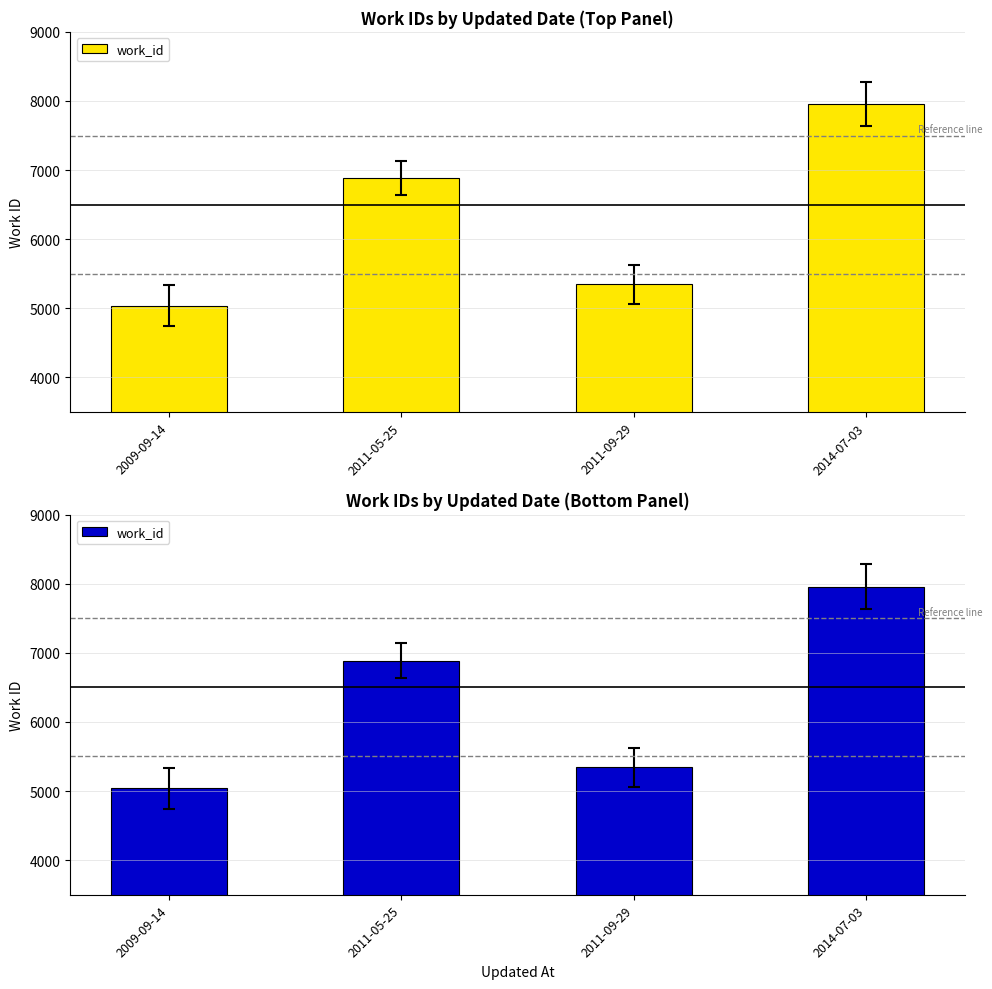

Reading right to left, list all the values displayed in this chart.

2014-07-03=7959	2011-09-29=5345	2011-05-25=6885	2009-09-14=5038